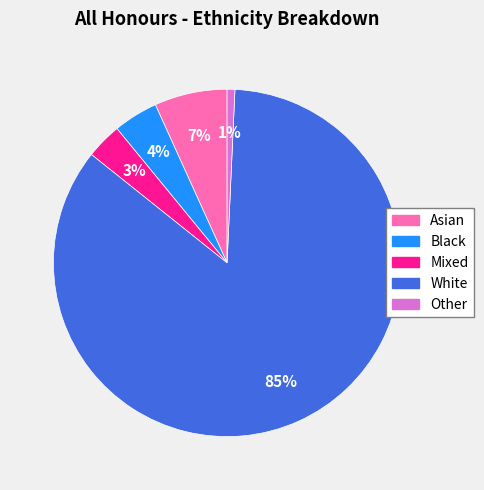

True or false: White accounts for 72% of the total.

False